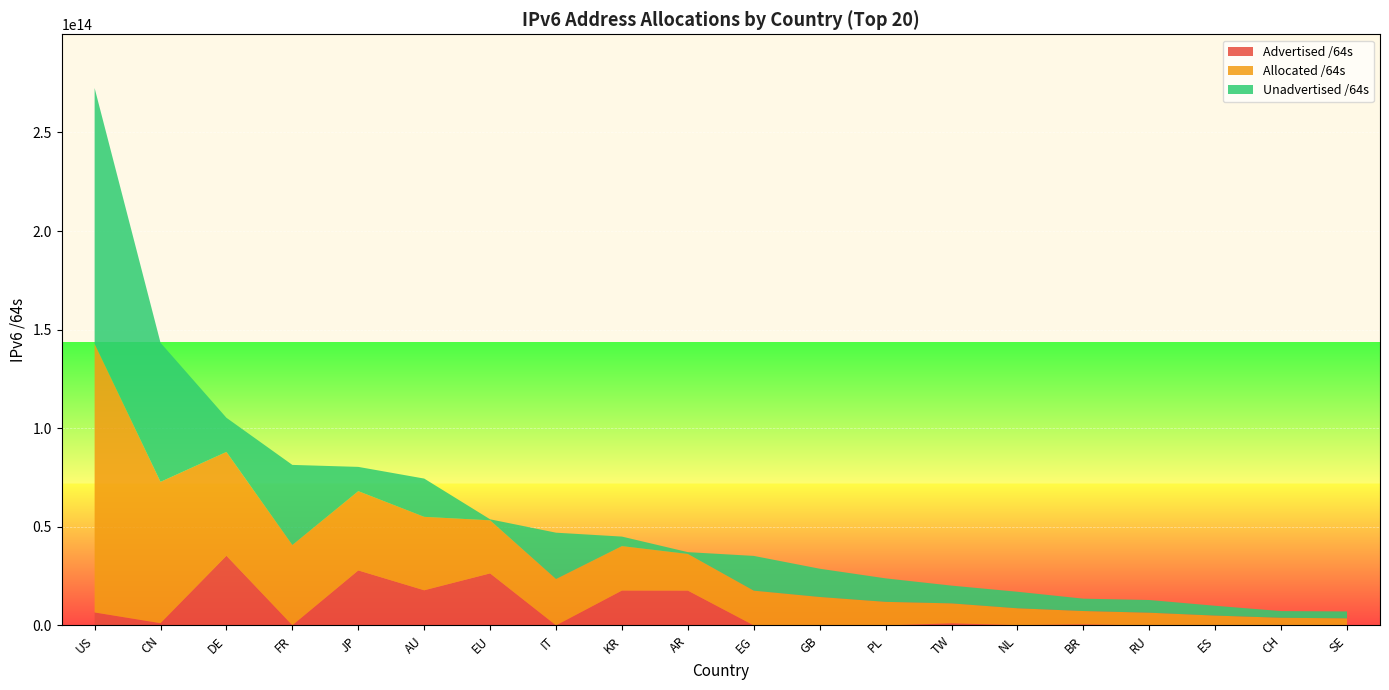

Reading left to right, what are all the values shown in this chart?

Advertised /64s: US=6595831857152	CN=1139844120576	DE=35356170911744	FR=78114717696	JP=27906030501888	AU=17832219115520	EU=26396869197824	IT=21474902016	KR=17699828662272	AR=17660907225088	EG=4295032832	GB=51539738624	PL=22011707392	TW=1083942371328	NL=154619084800	BR=521641787392	RU=4295360512	ES=12884901888	CH=249108168704	SE=47244640256
Allocated /64s: US=136269518602240	CN=71678710841344	DE=52656314843136	FR=40707704881152	JP=40205733068801	AU=37241712672768	EU=26912266518528	IT=23519241437184	KR=22531398762497	AR=18588683665408	EG=17630840815616	GB=14383853338624	PL=11940015570944	TW=10097468375040	NL=8542705483776	BR=6790356402176	RU=6451049529344	ES=4986458144768	CH=3642137772032	SE=3551952437248
Unadvertised /64s: US=129673686745088	CN=70538866720768	DE=17300143931392	FR=40629590163456	JP=12299702566913	AU=19409493557248	EU=515397320704	IT=23497766535168	KR=4831570100225	AR=927776440320	EG=17626545782784	GB=14332313600000	PL=11918003863552	TW=9013526003712	NL=8388086398976	BR=6268714614784	RU=6446754168832	ES=4973573242880	CH=3393029603328	SE=3504707796992